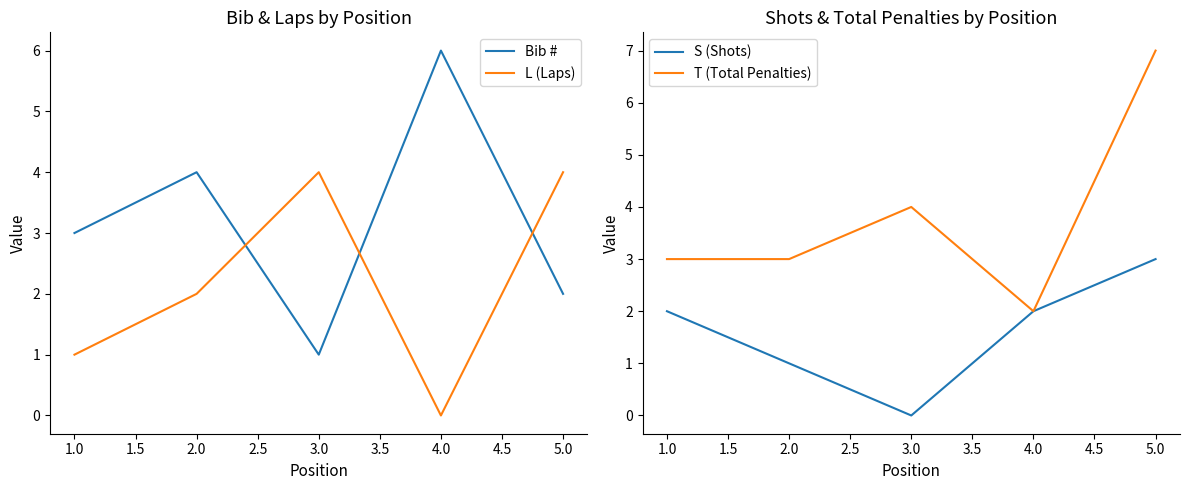

At which label does Bib # reach its peak?

4.0